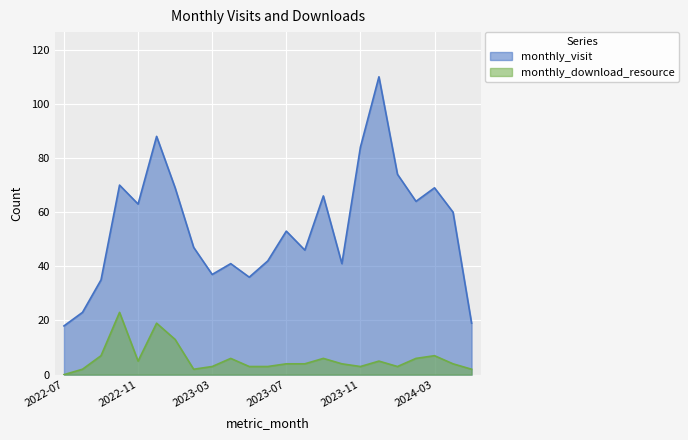

Does the chart display data point markers on the line(s)?

No